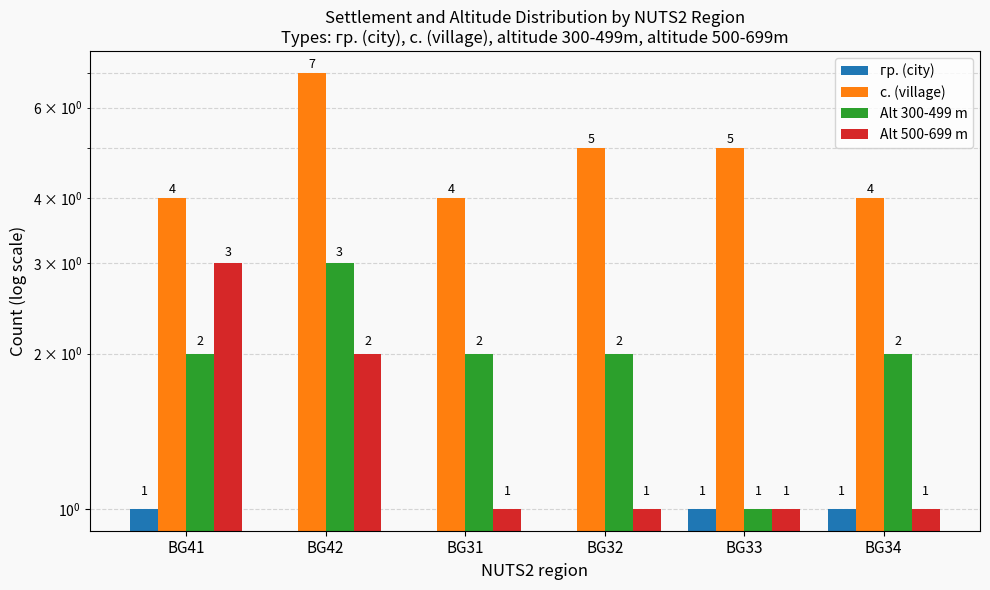

What is the difference between the Alt 500-699 m values at BG33 and BG41?

2